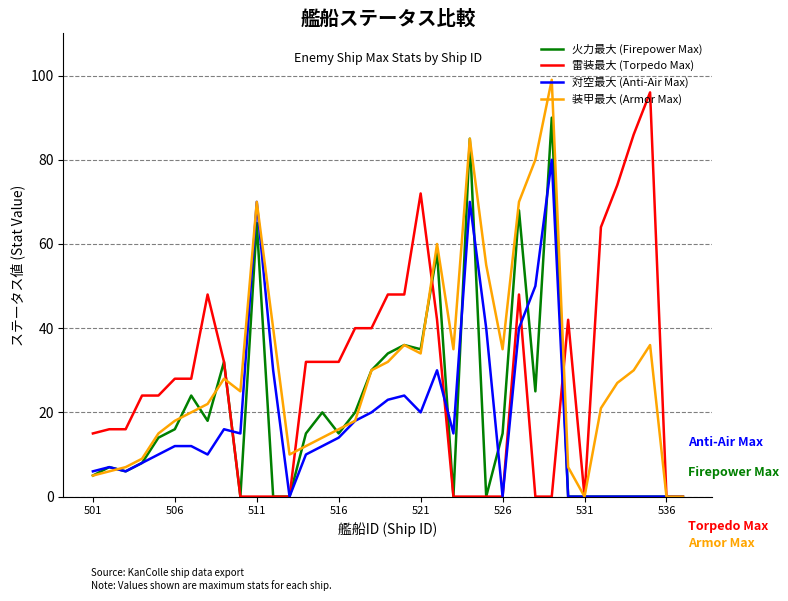

List the series in order of their overall mean, lowest first.

対空最大 (Anti-Air Max), 火力最大 (Firepower Max), 雷装最大 (Torpedo Max), 装甲最大 (Armor Max)